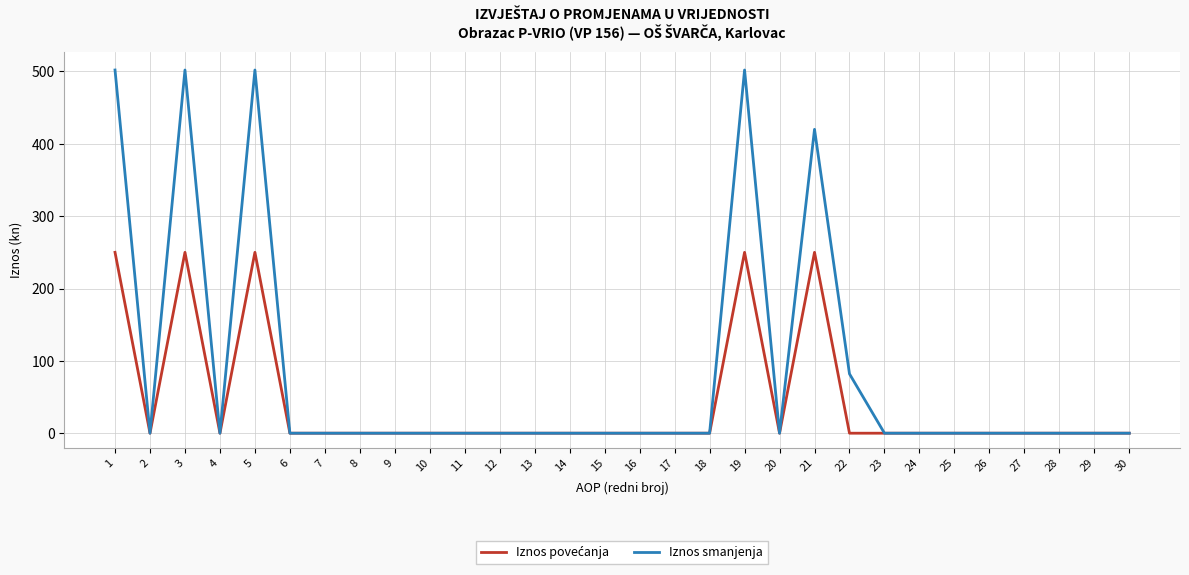

What is the highest value of the Iznos smanjenja series?

502